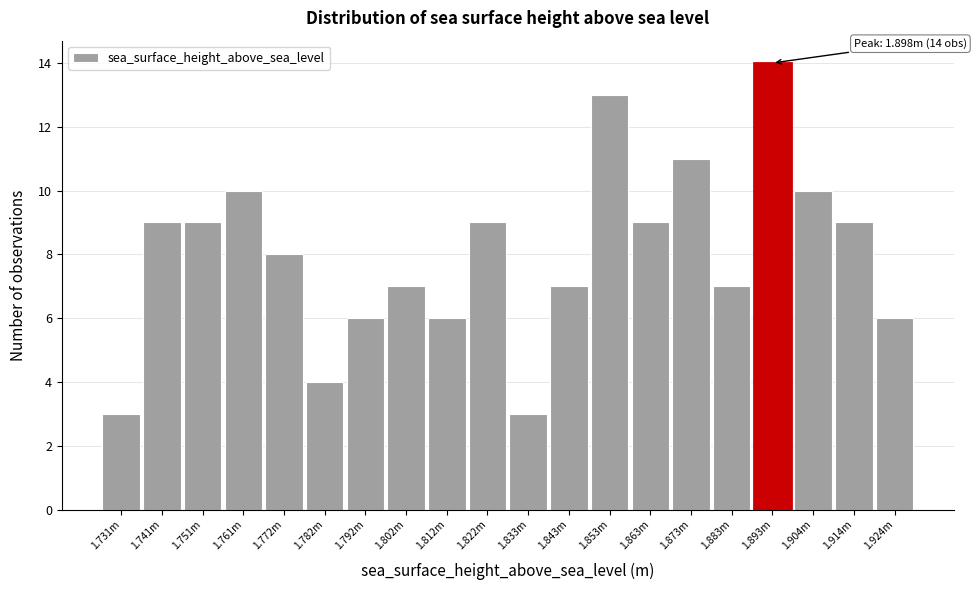

Reading left to right, what are all the values shown in this chart?

3	9	9	10	8	4	6	7	6	9	3	7	13	9	11	7	14	10	9	6